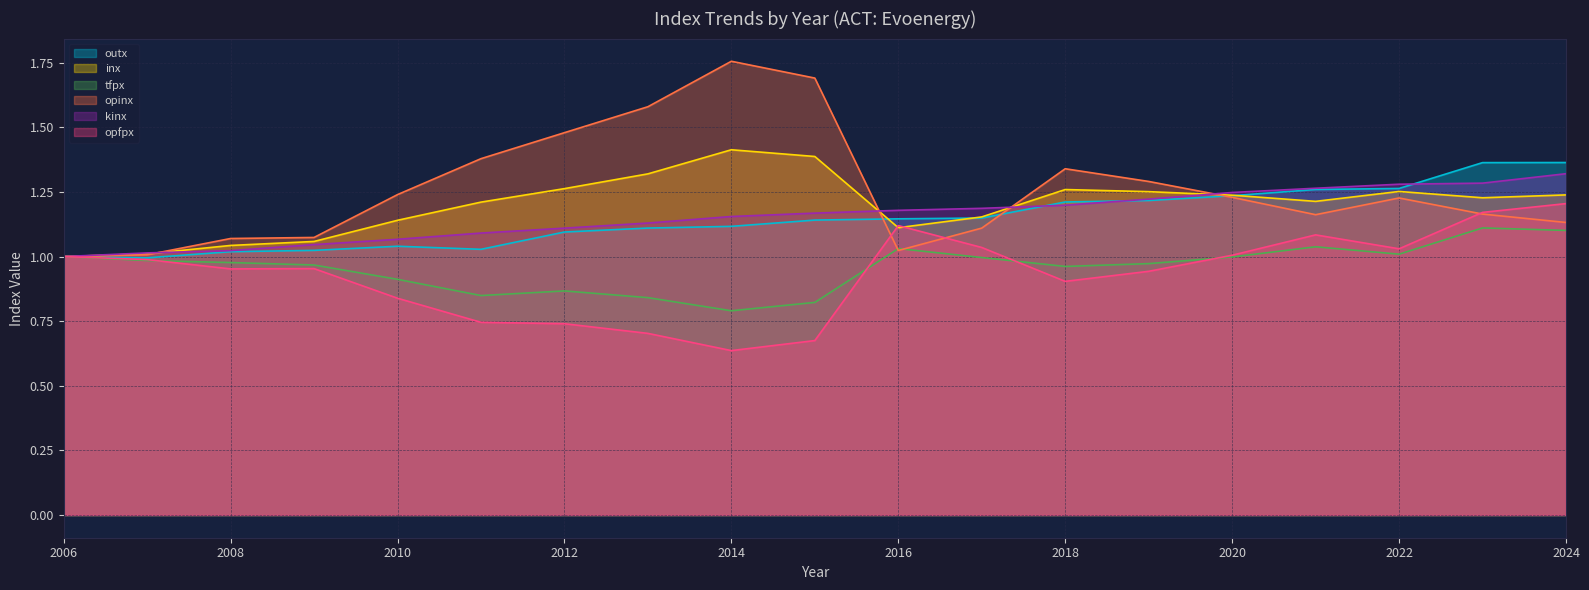

What are all the series names shown in the legend?

outx, inx, tfpx, opinx, kinx, opfpx